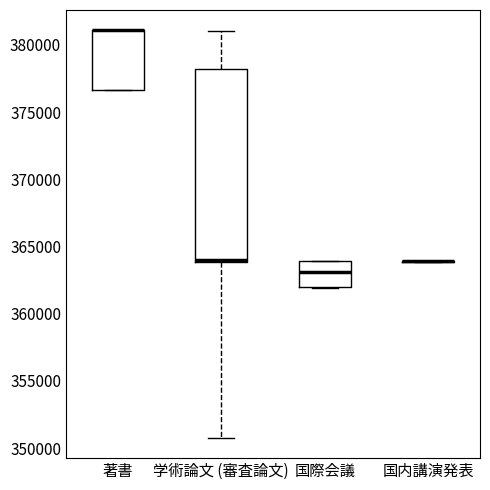

Comparing the boxes themselves (not the whiskers), which one is the tallest?

学術論文 (審査論文)